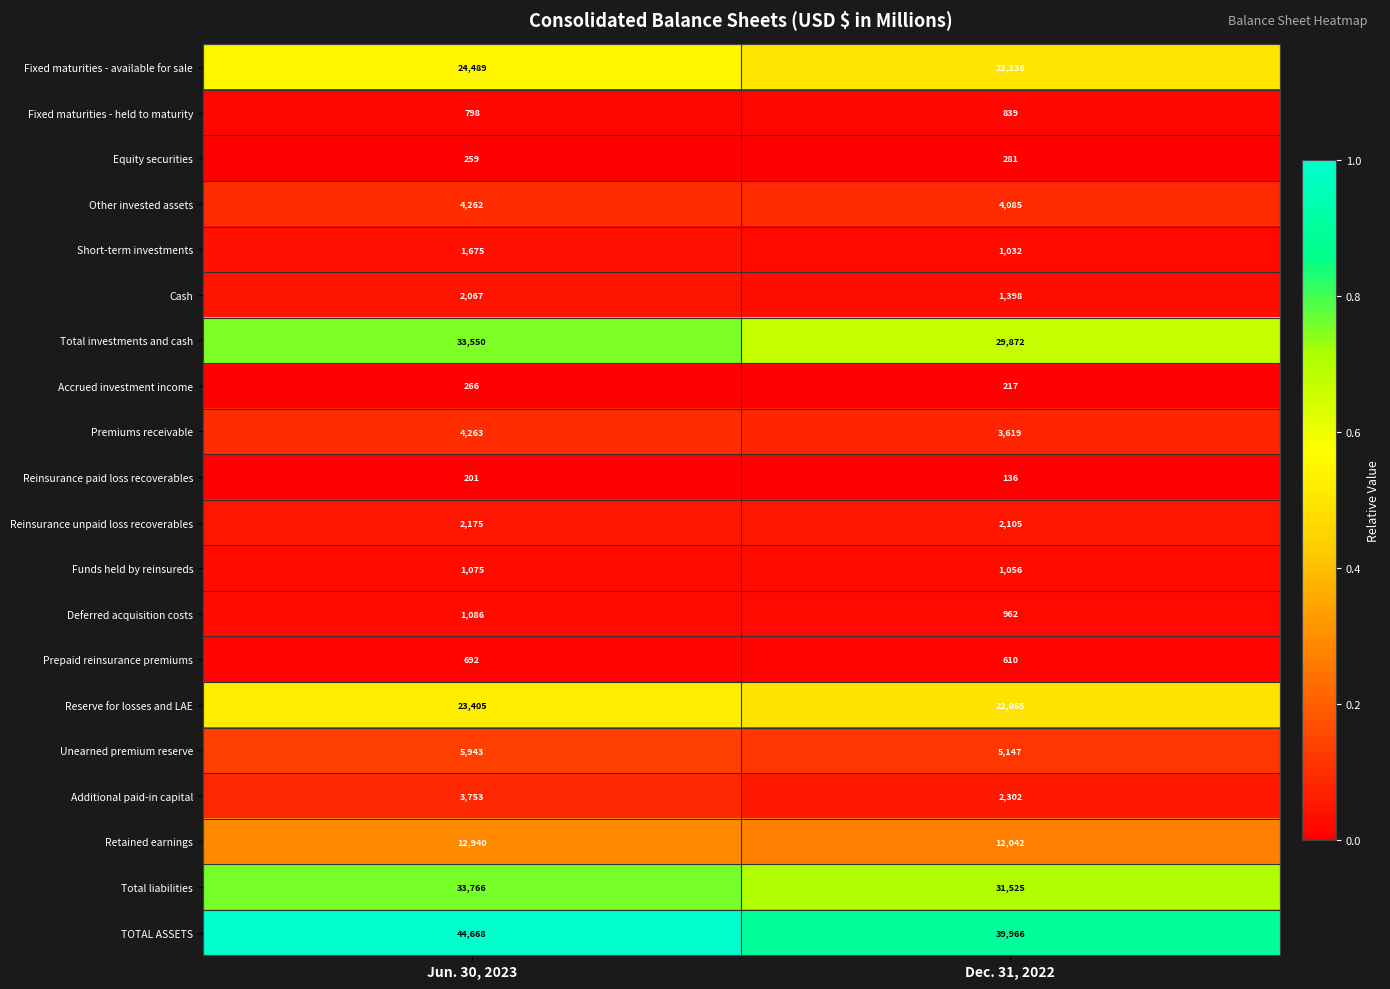

Which series has the largest total across all categories?

TOTAL ASSETS